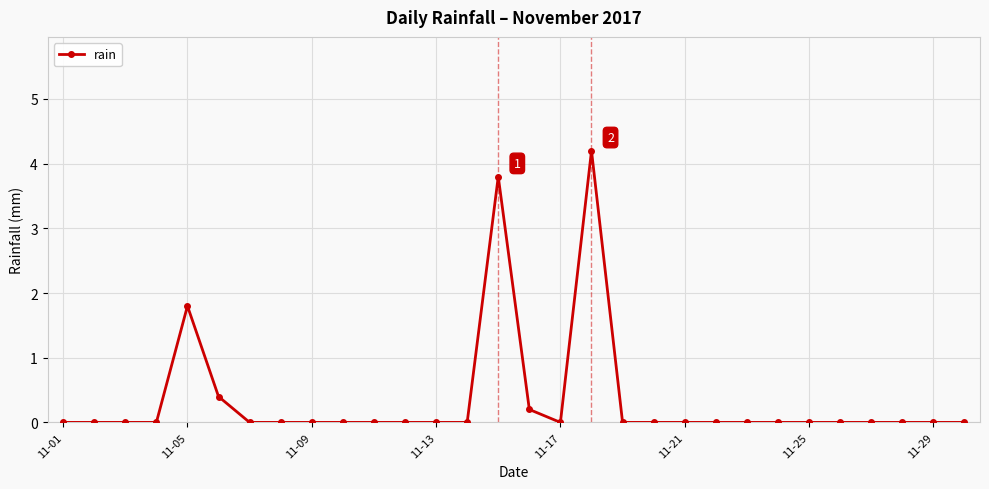

What is the sum of all values?

10.4